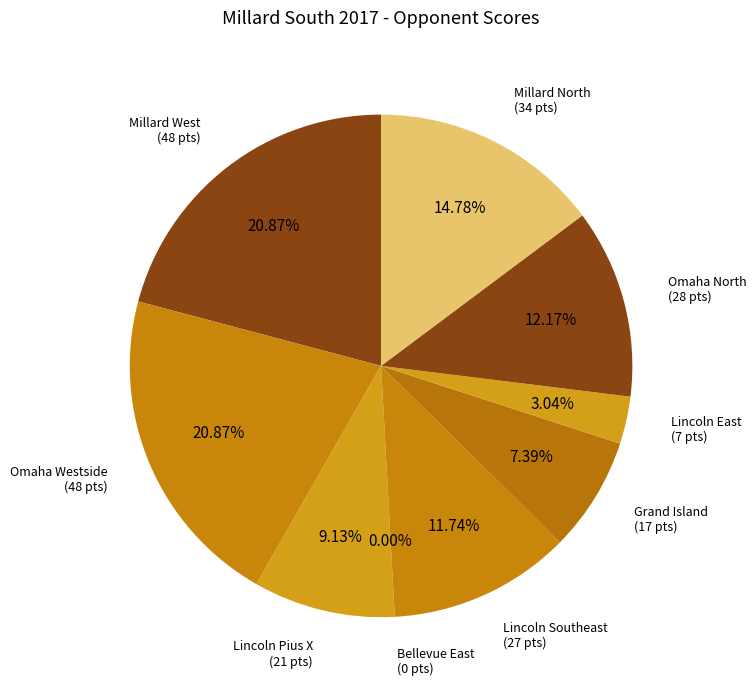

What portion of the pie excludes Millard North?

85.2%